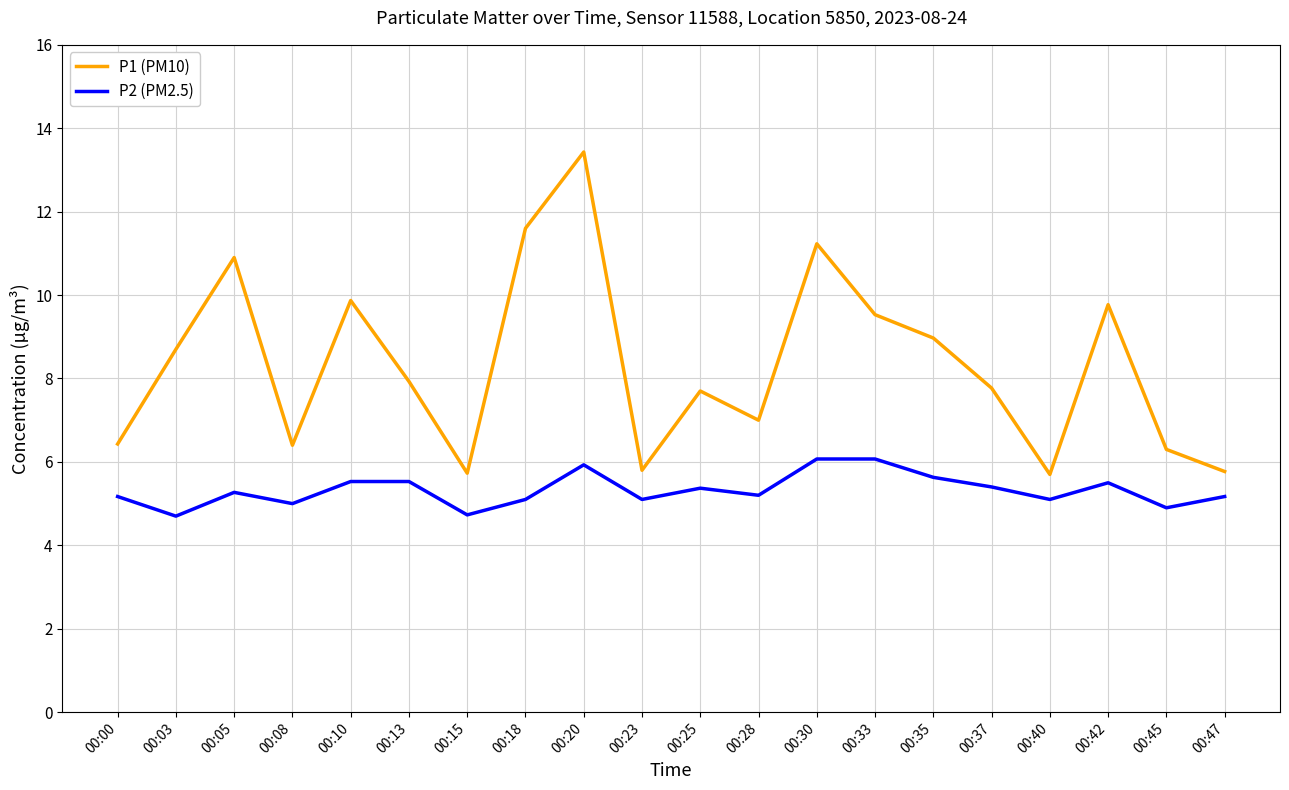

True or false: P2 (PM2.5) and P1 (PM10) cross at least once.

False